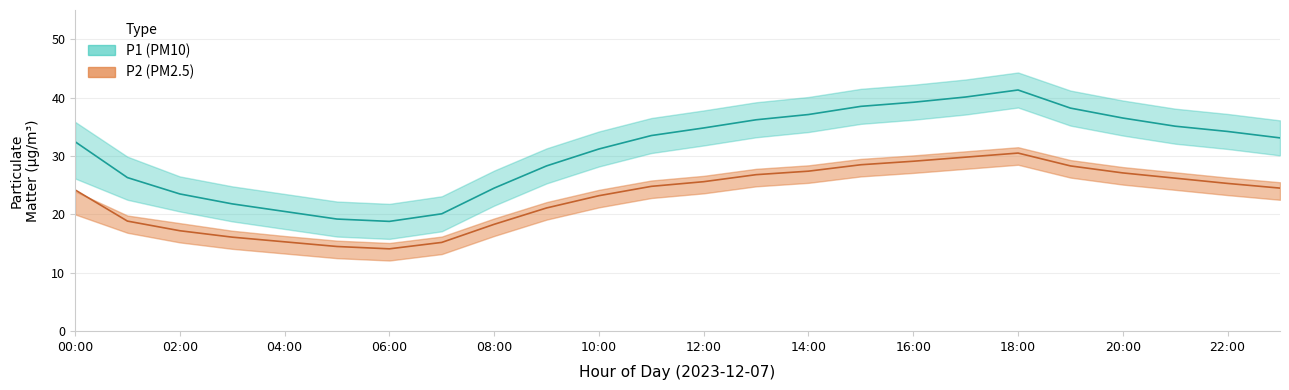

Which category has the highest value in the P1_upper series?

18:00